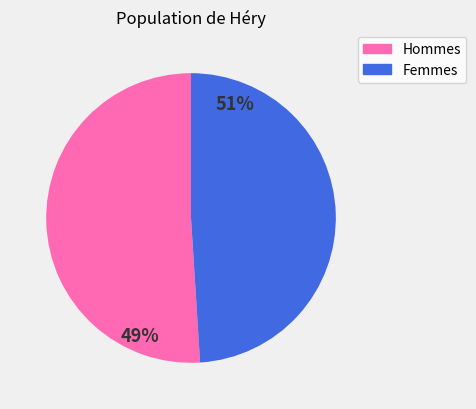

Does 3 represent more than half of the total?

No